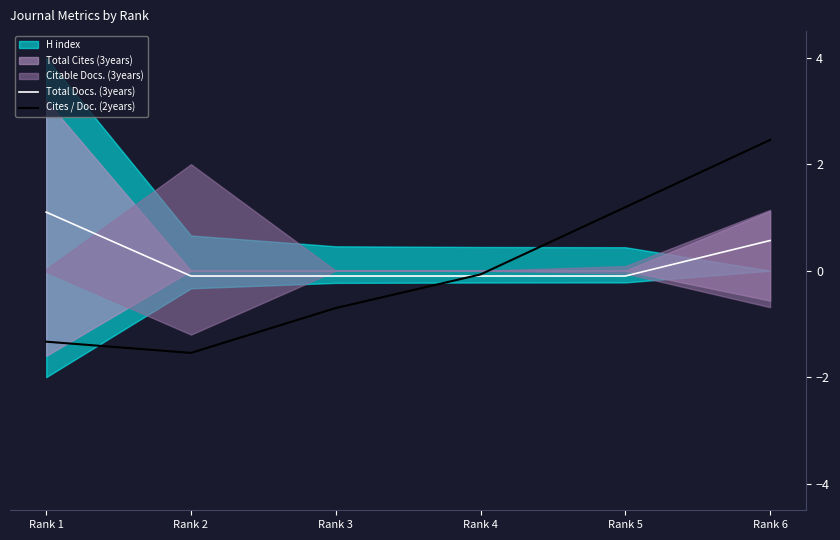

Which series ends up on top after the final intersection of Total Docs. (3years) and Cites / Doc. (2years)?

Cites / Doc. (2years)